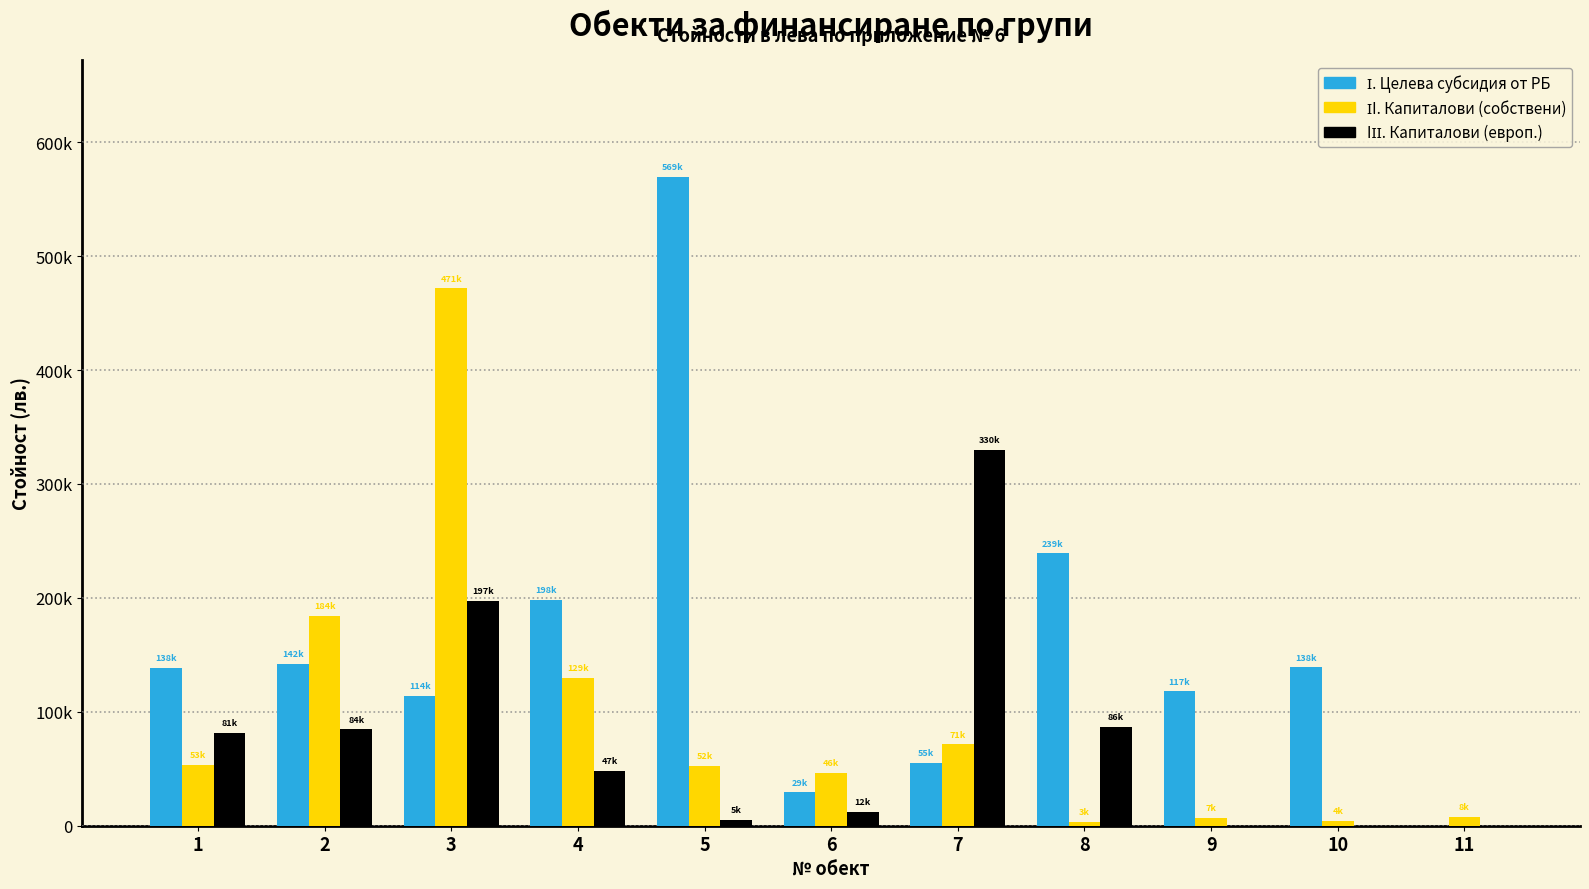

Where does the ІI. Капиталови (собствени) series first go above 52800?

1